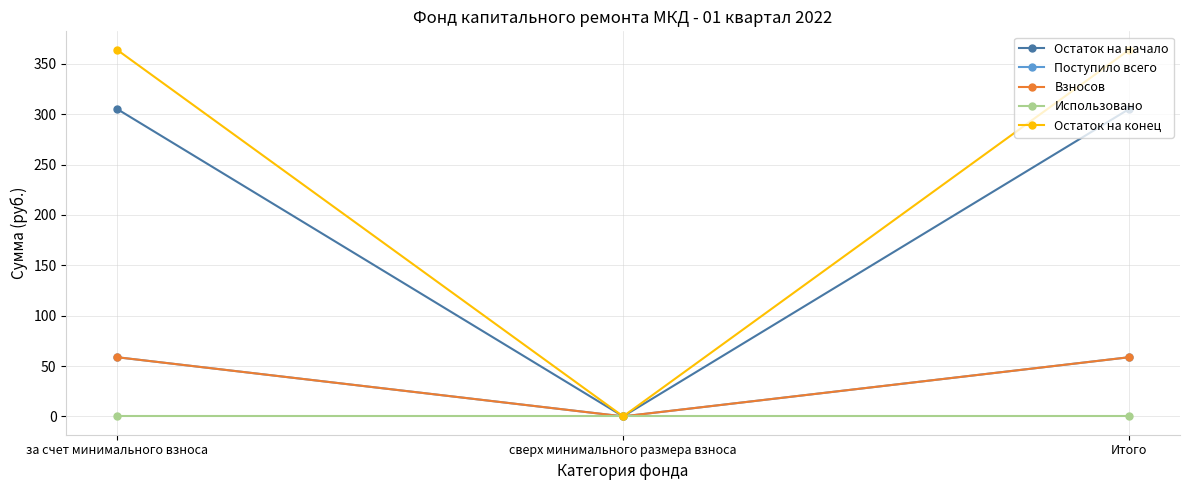

Which series changed the most between за счет минимального взноса and сверх минимального размера взноса?

Остаток на конец